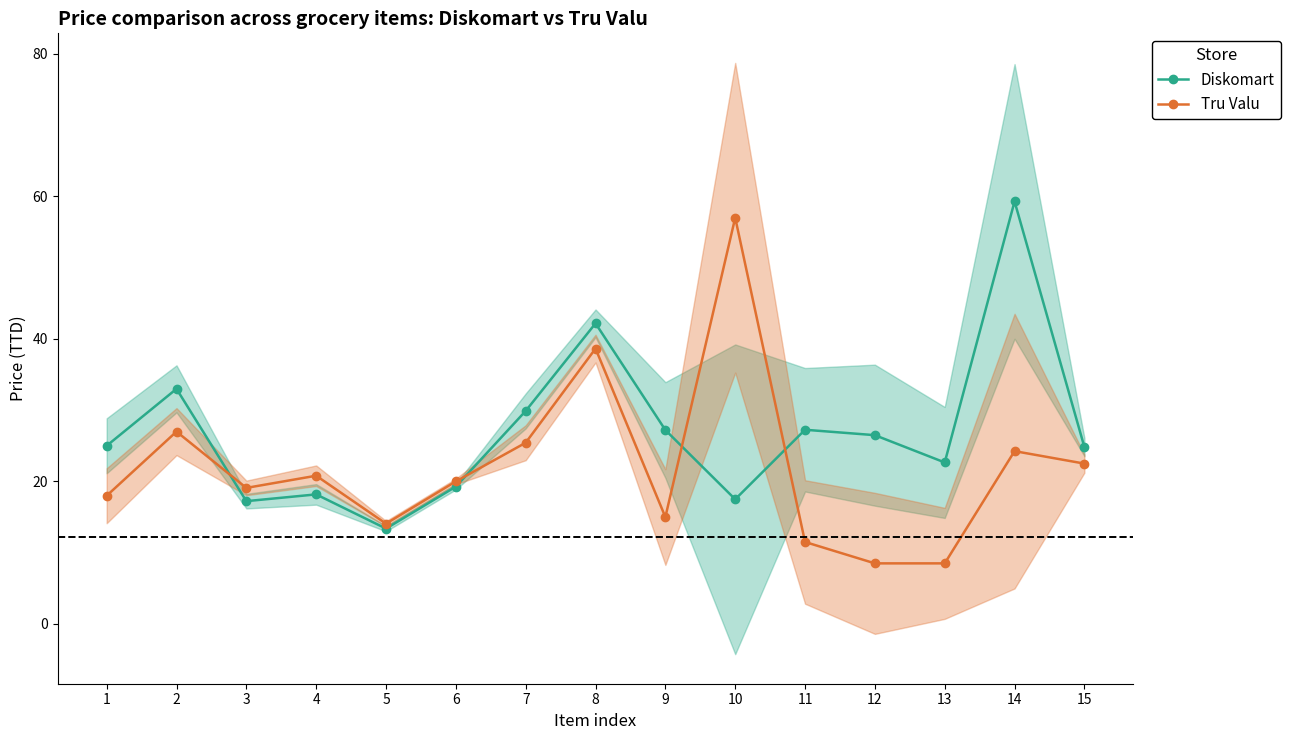

At which category is the sum across all series the highest?

14